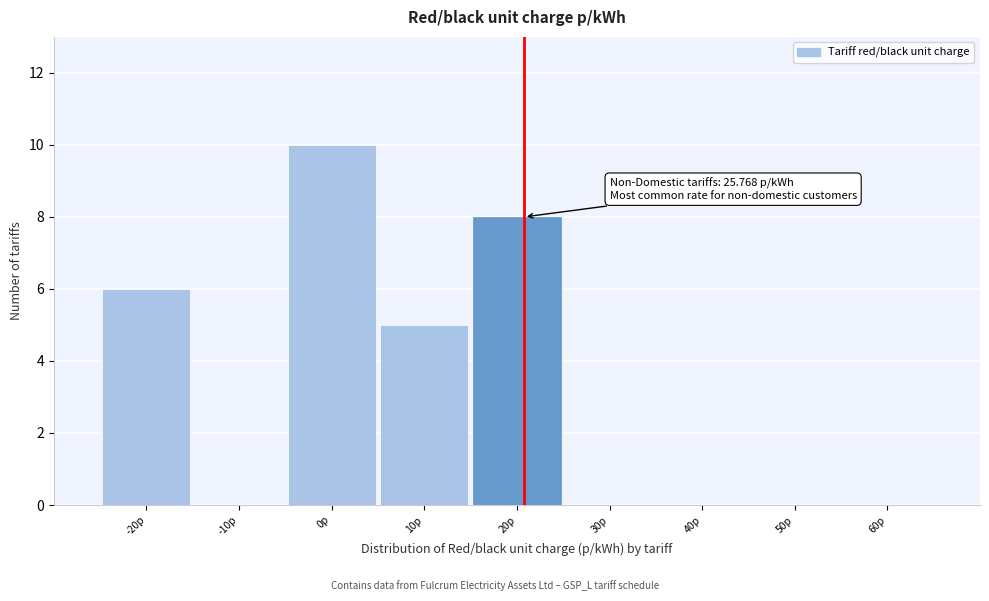

Reading left to right, extract all data points from this chart.

-20p=6	-10p=0	0p=10	10p=5	20p=8	30p=0	40p=0	50p=0	60p=0